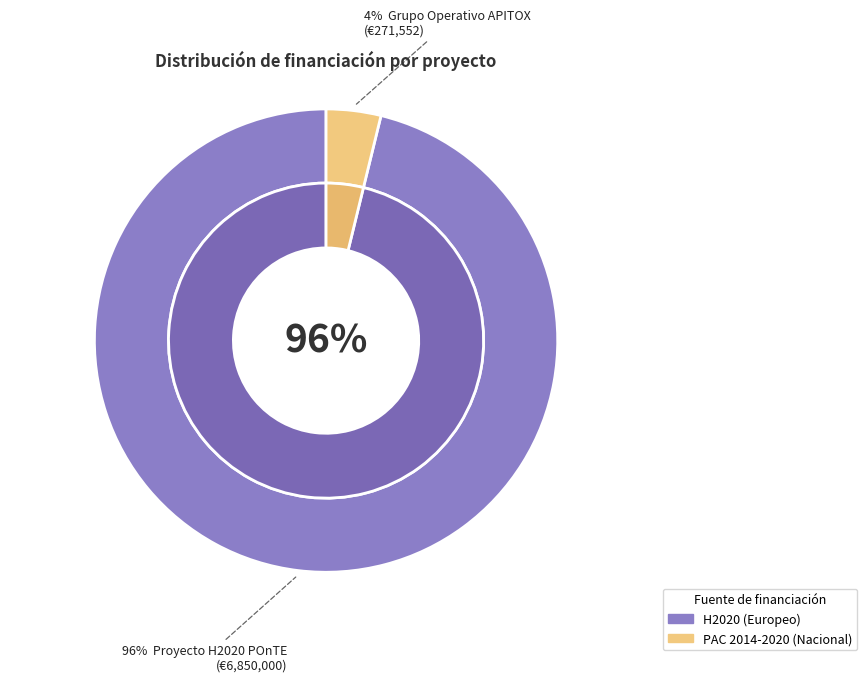

How many slices are in this pie chart?

2